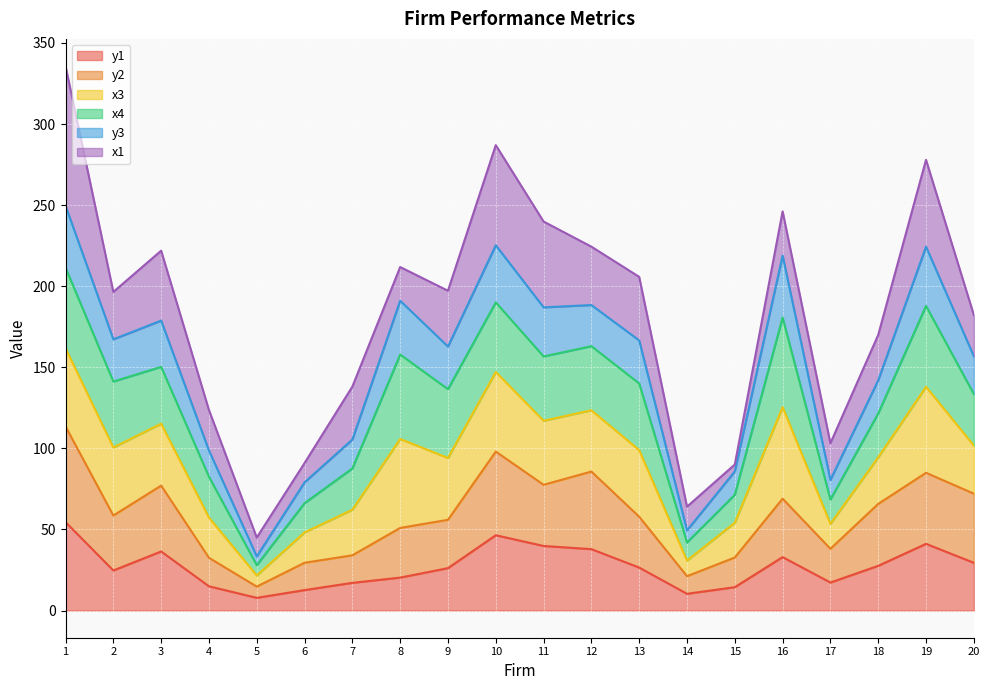

What is the total value across all series at 14?

64.0